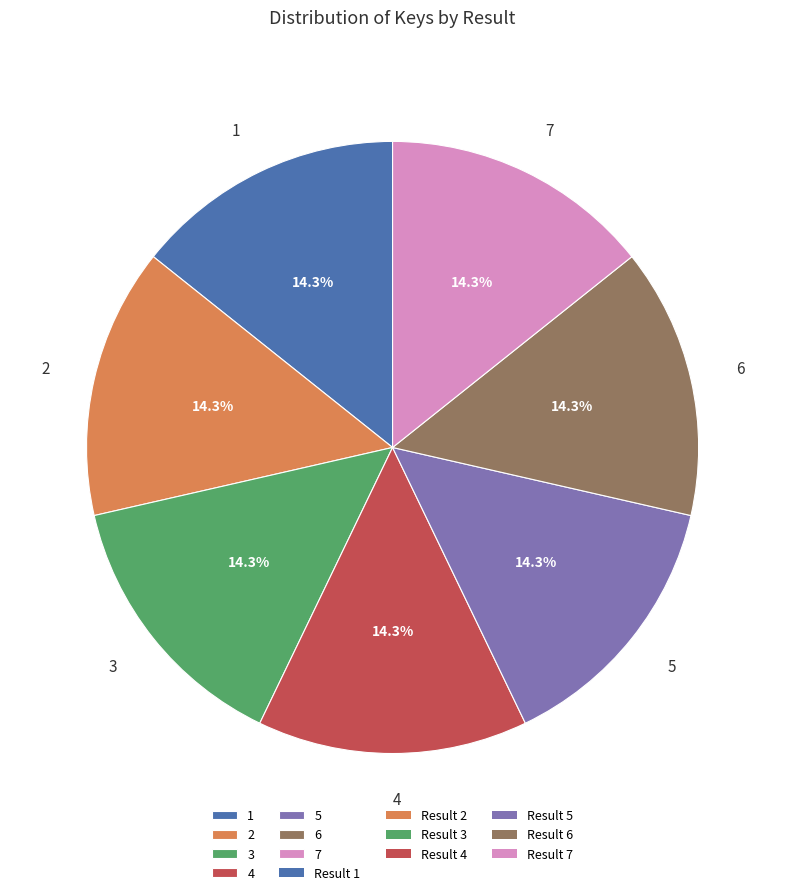

What percentage is NOT represented by 6?

85.7%